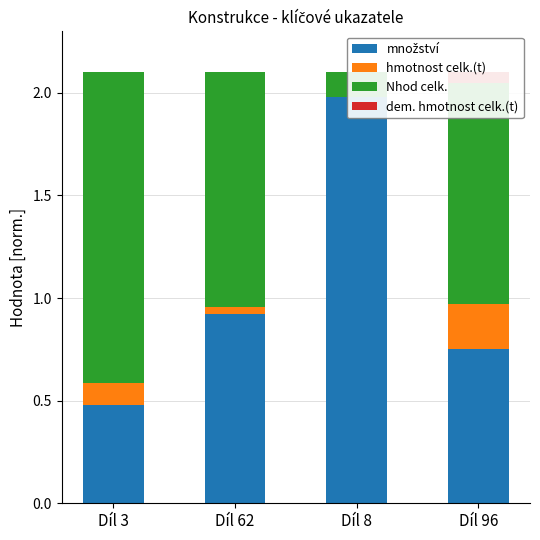

How many bars are there in each group?

4